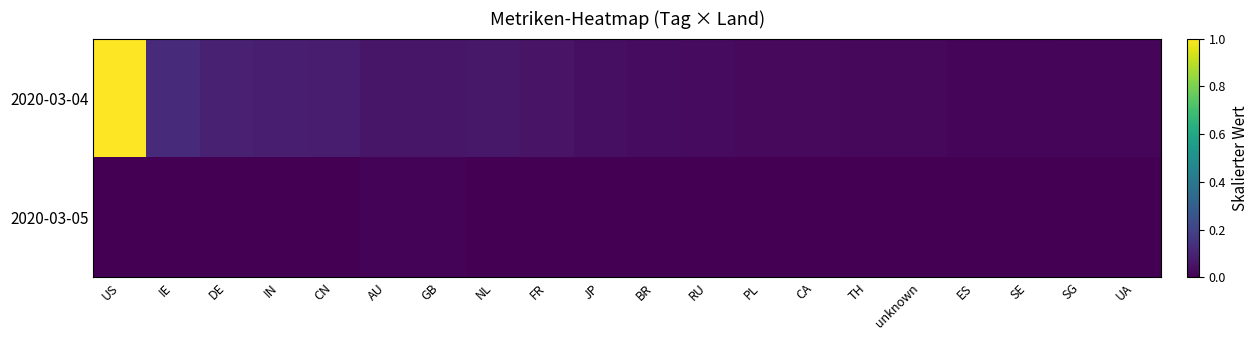

Rank the series by their maximum value, from lowest to highest.

2020-03-05, 2020-03-04